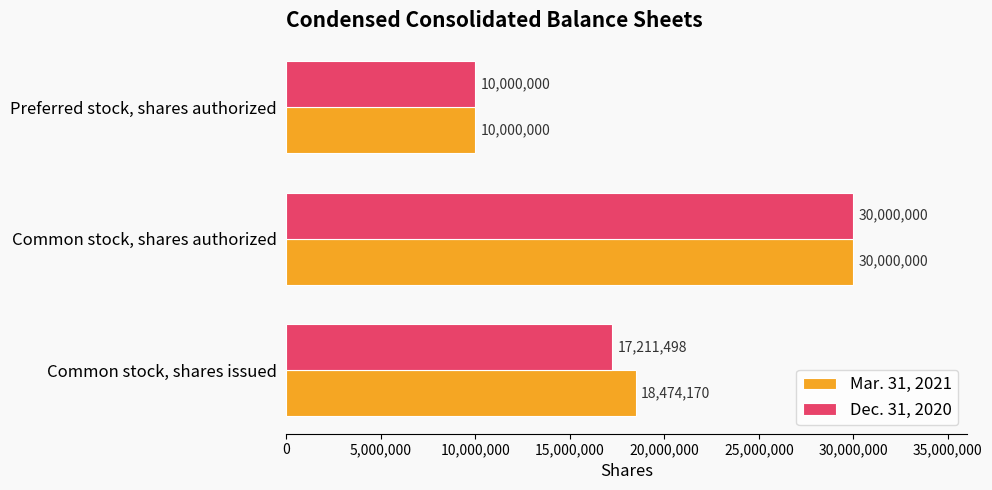

Rank the series by their average value, from highest to lowest.

Mar. 31, 2021, Dec. 31, 2020